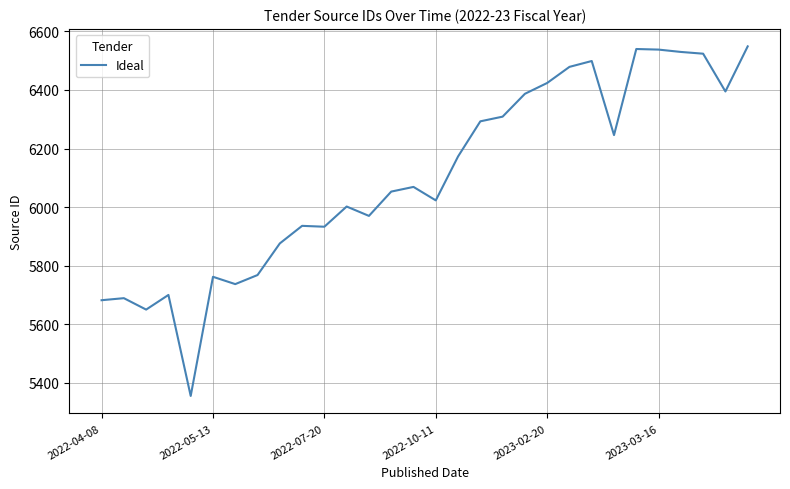

What is the greatest value displayed?

6549